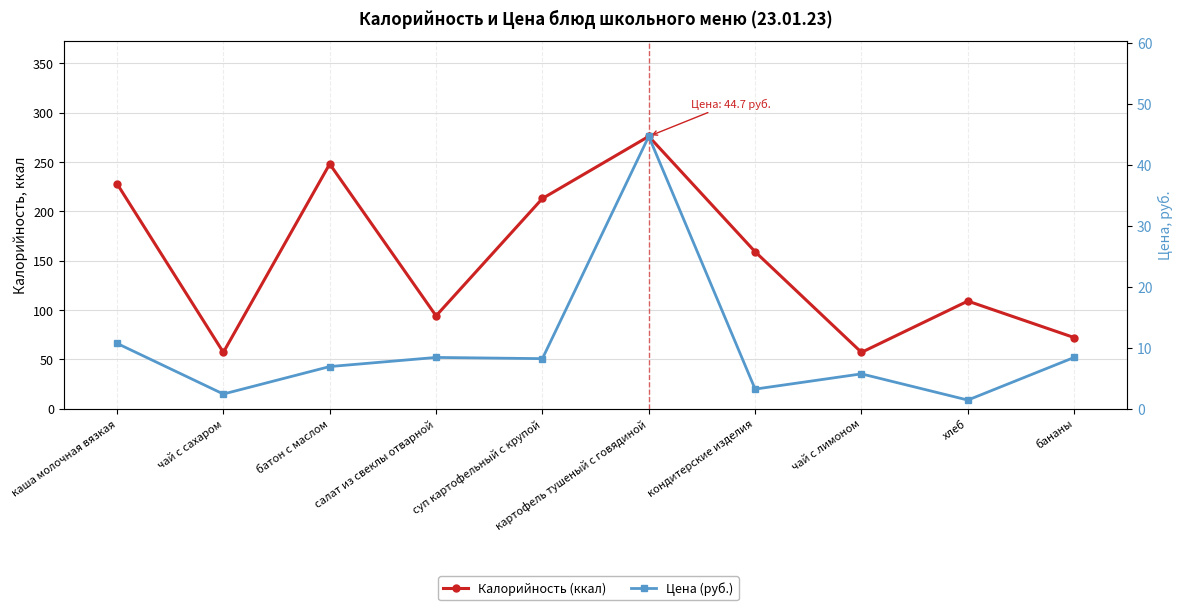

At which category does Цена (руб.) reach its first local valley?

чай с сахаром